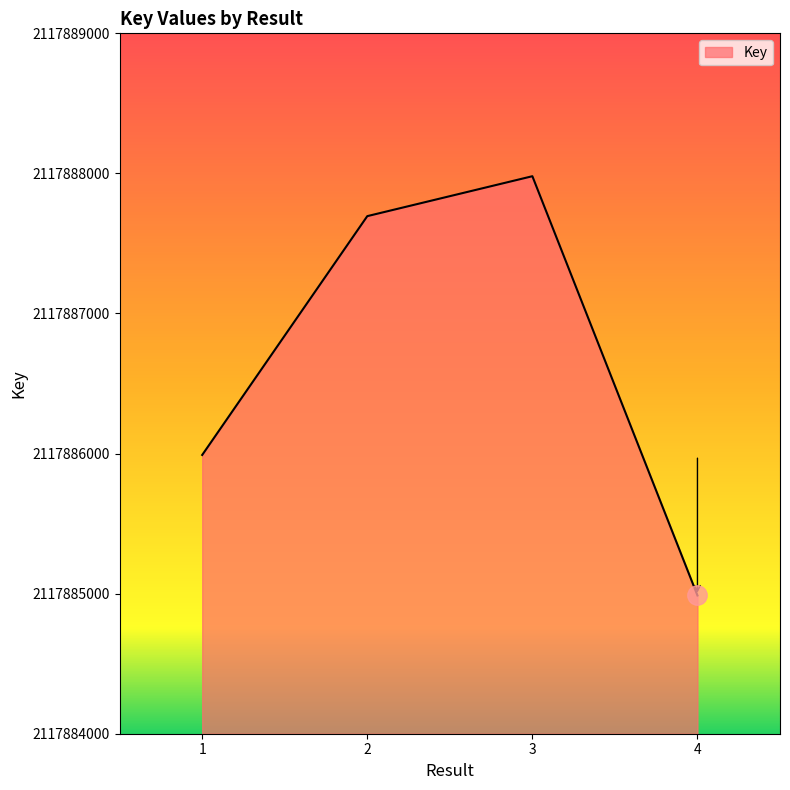

Does the chart have visible grid lines?

No